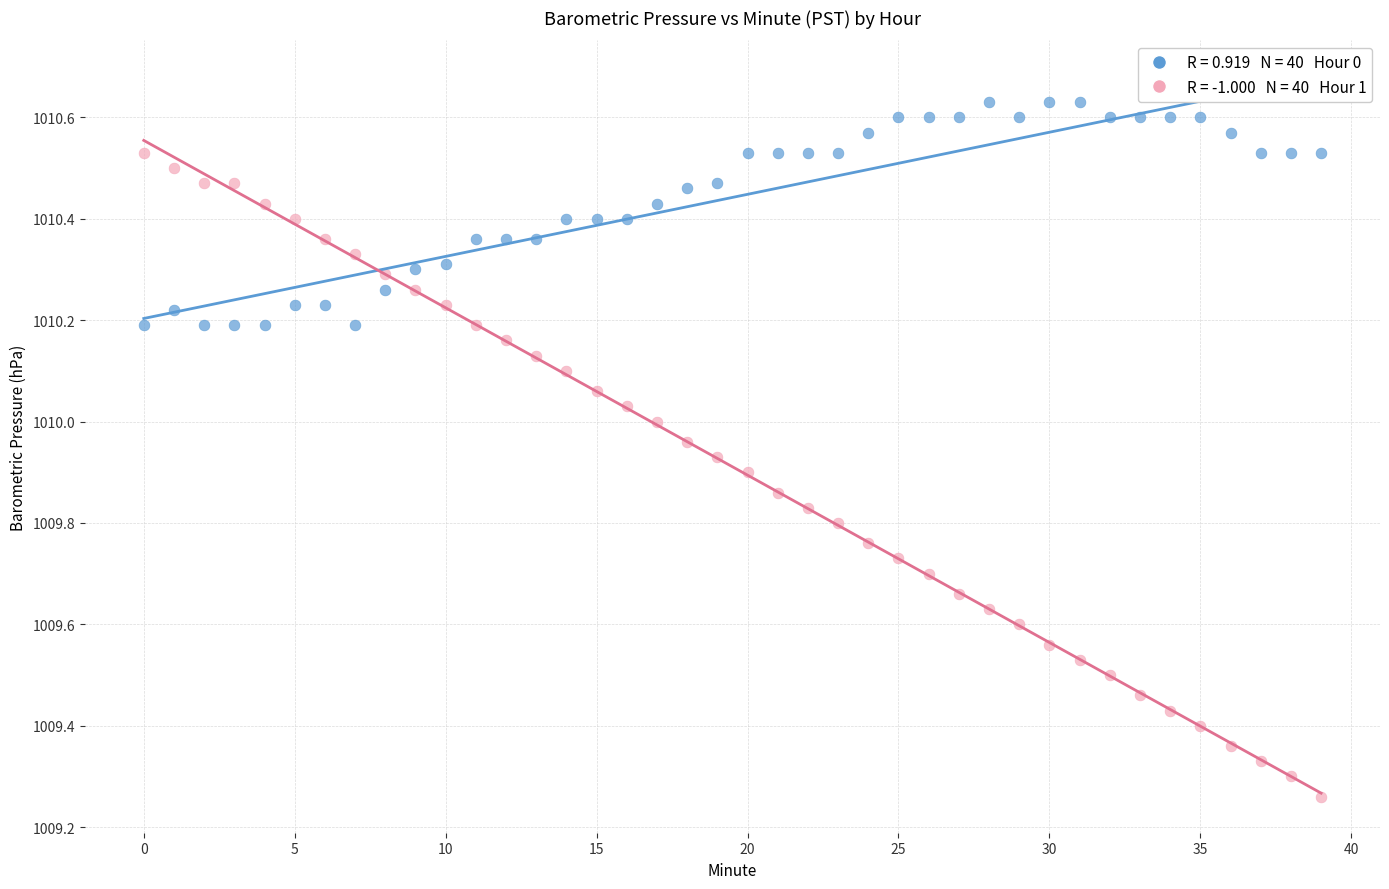

Across all data points, what is the range of Y values (max minus min)?

1.4